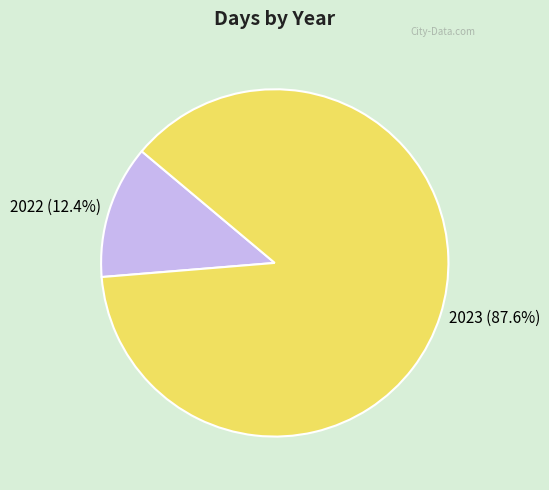

How many slices are in this pie chart?

2